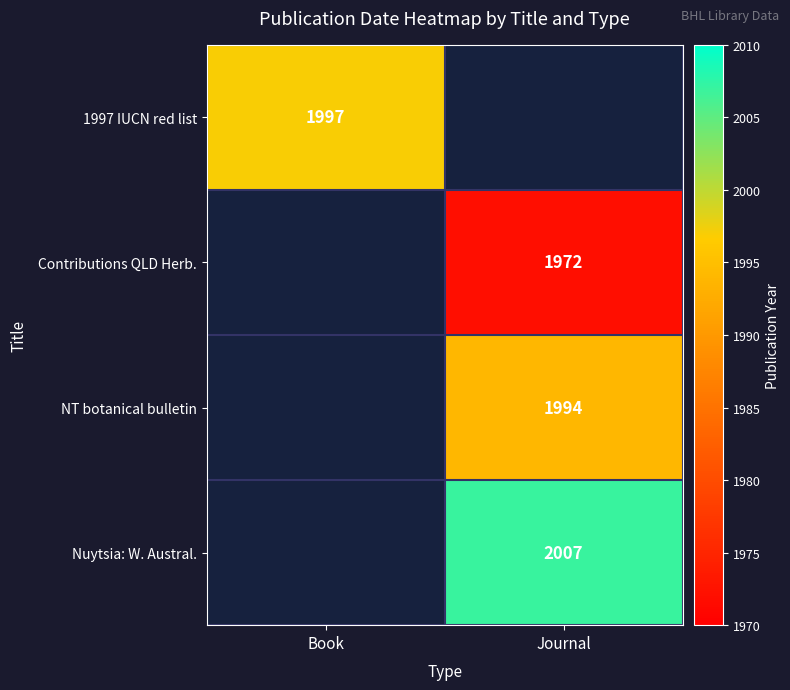

The Contributions QLD Herb. series shows 3027.8 at Journal. True or false?

False